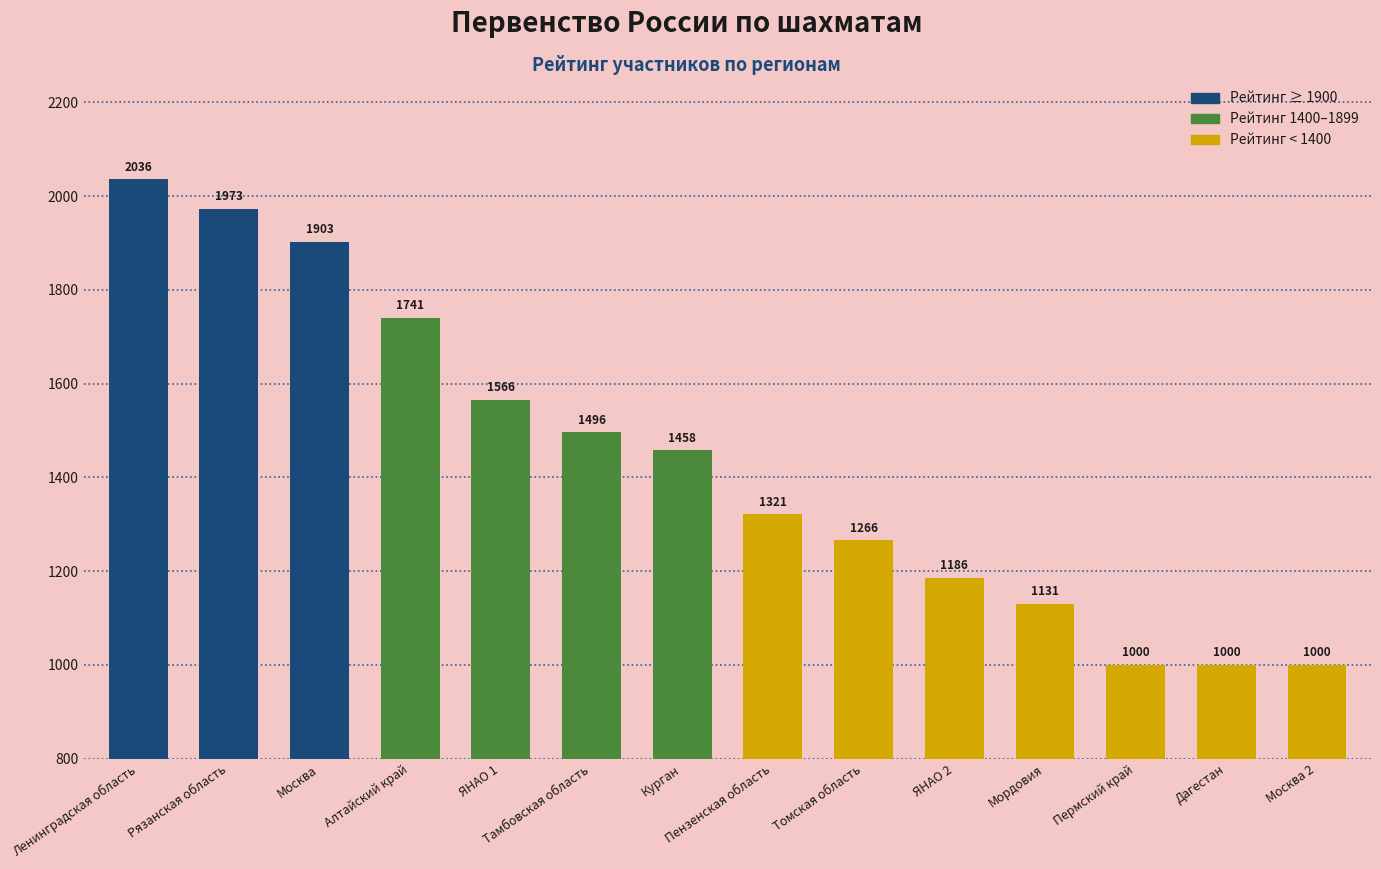

Reading right to left, list all the values displayed in this chart.

Москва 2=1000	Дагестан=1000	Пермский край=1000	Мордовия=1131	ЯНАО 2=1186	Томская область=1266	Пензенская область=1321	Курган=1458	Тамбовская область=1496	ЯНАО 1=1566	Алтайский край=1741	Москва=1903	Рязанская область=1973	Ленинградская область=2036